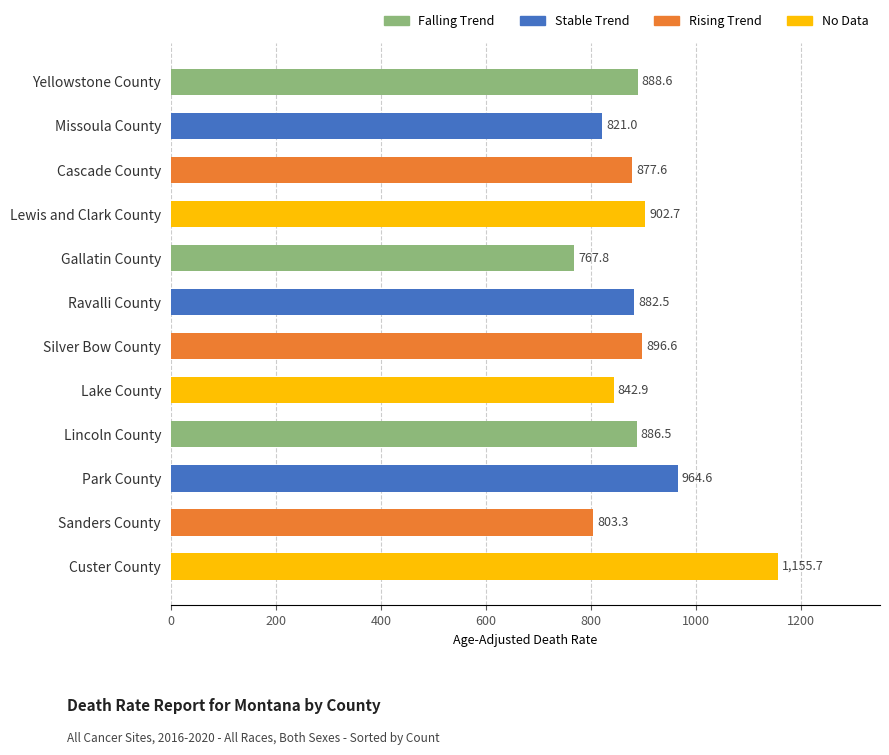

How many data points are above 886?

6